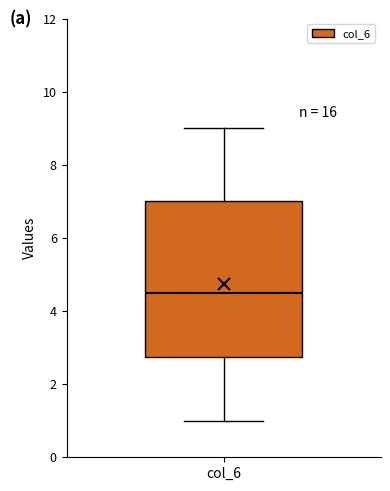

Read this box plot against the y-axis: the position of the median line, the range covered by the box, and the ends of both whiskers. The values are not printed on the chart, so give them approximately, as read against the axis.

median 4.6, box 2.8 to 7.0, whiskers 1.0 to 9.0